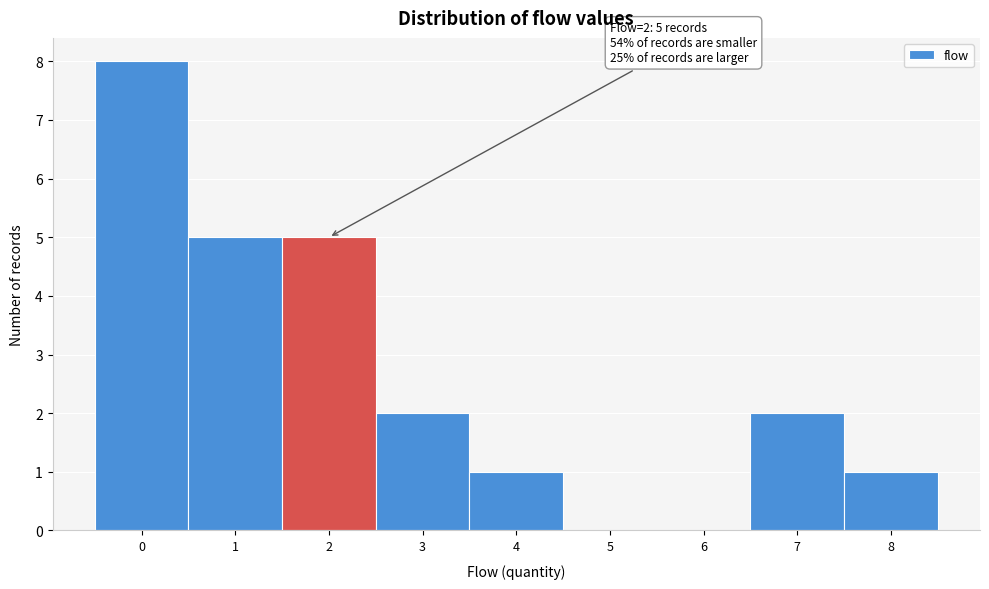

Over which range of the x-axis is the bar tallest?

-0.5 to 0.5